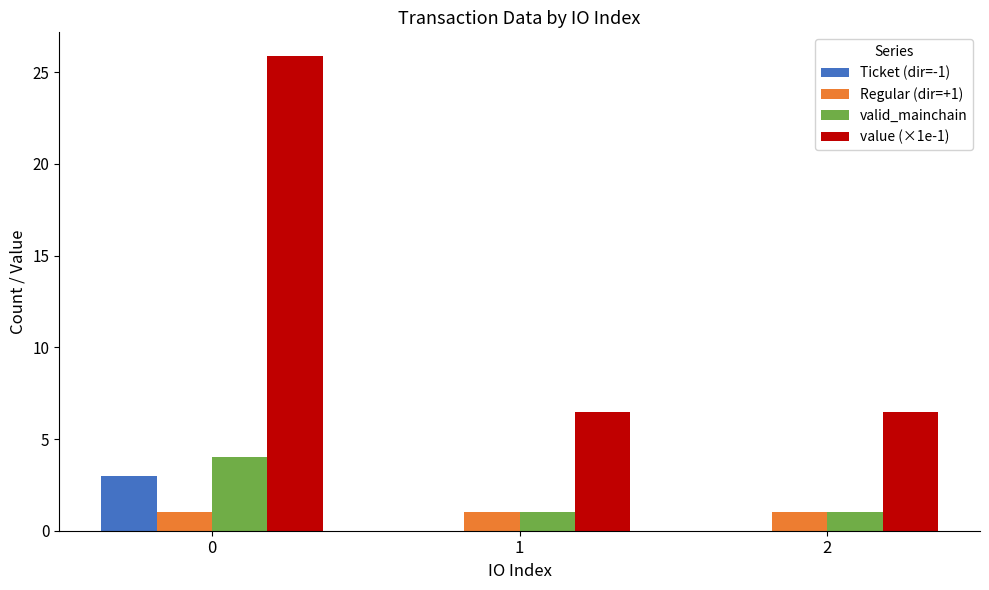

What is the maximum value for Regular (dir=+1)?

1.0